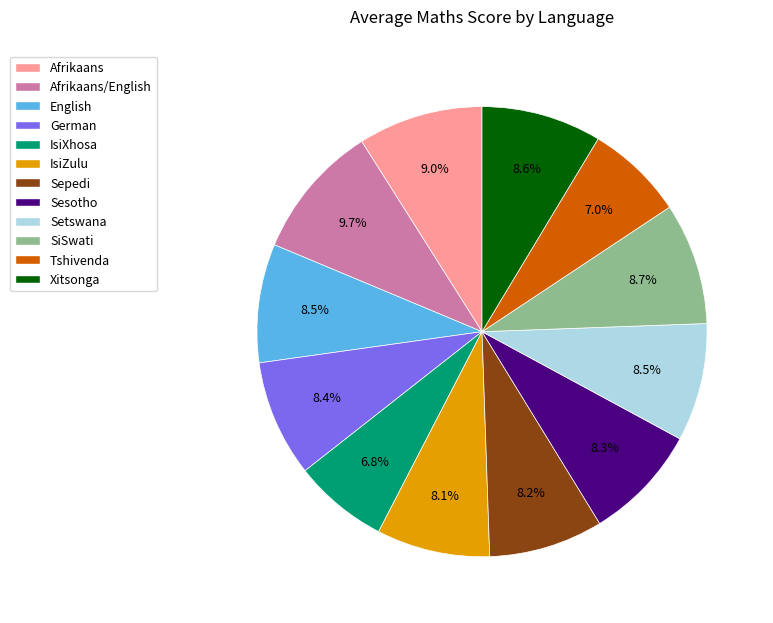

How many segments does this pie chart have?

12